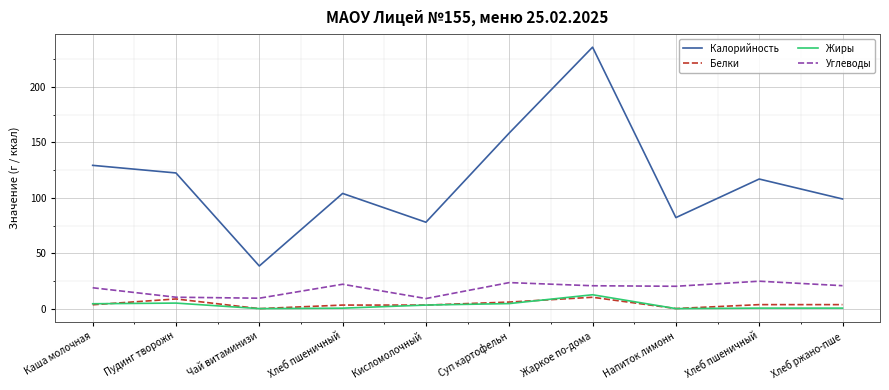

How many lines are shown in the chart?

4